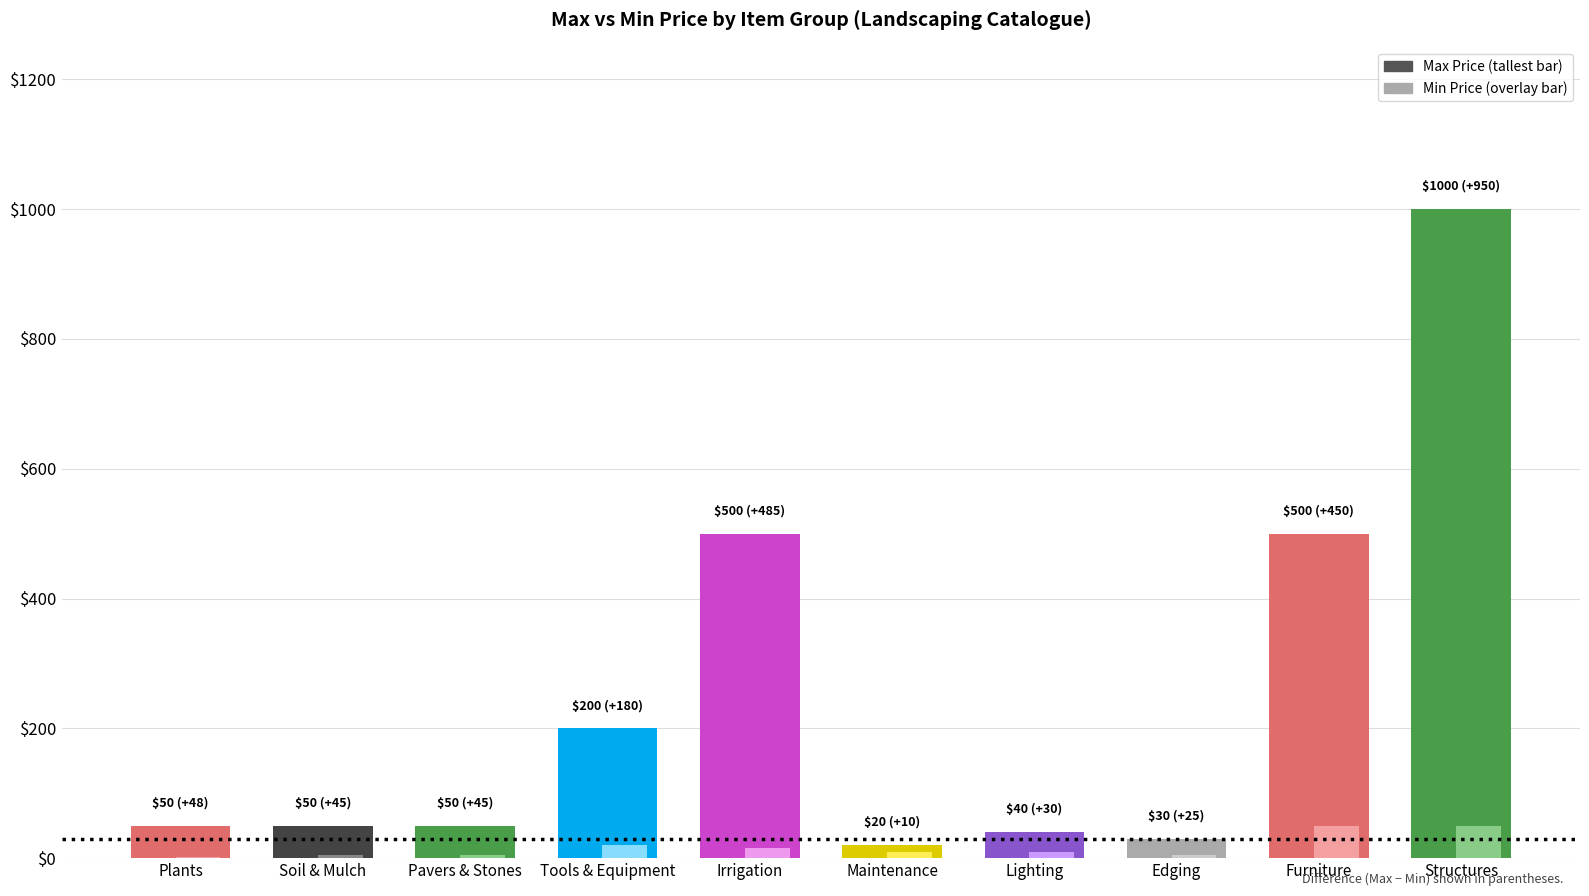

At which category is the sum across all series the highest?

Structures